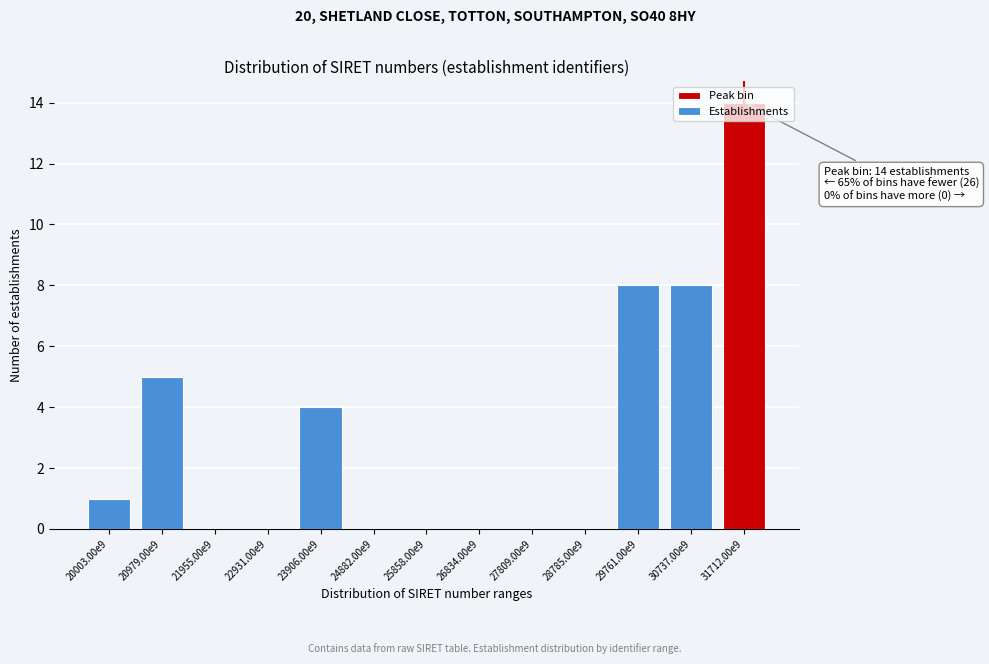

True or false: the data shows 8 at 29761.00e9.

True